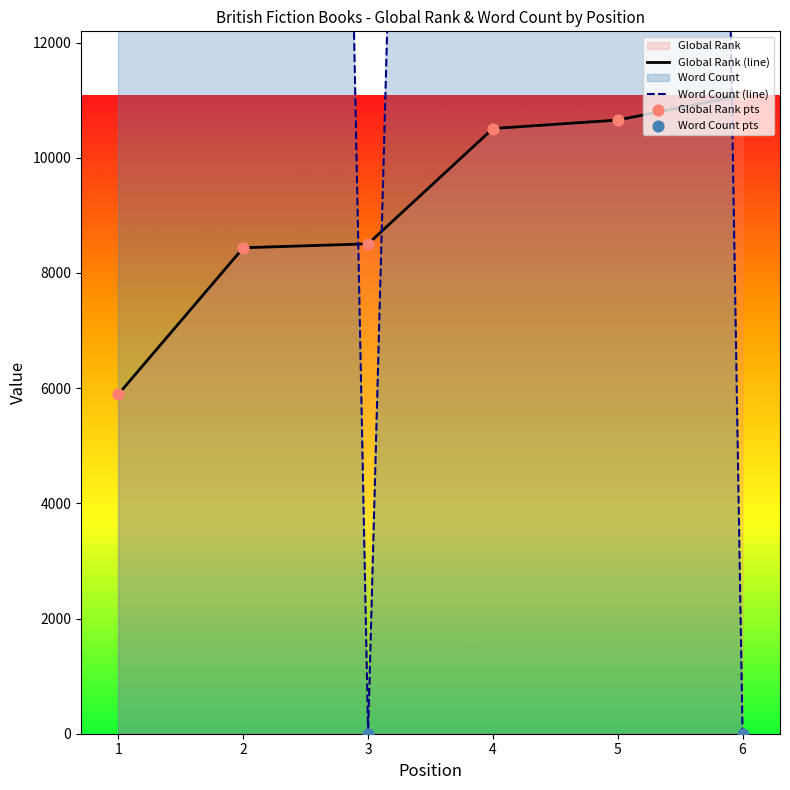

Is the value of Global Rank pts at 5 greater than the value of Word Count pts at 6?

Yes